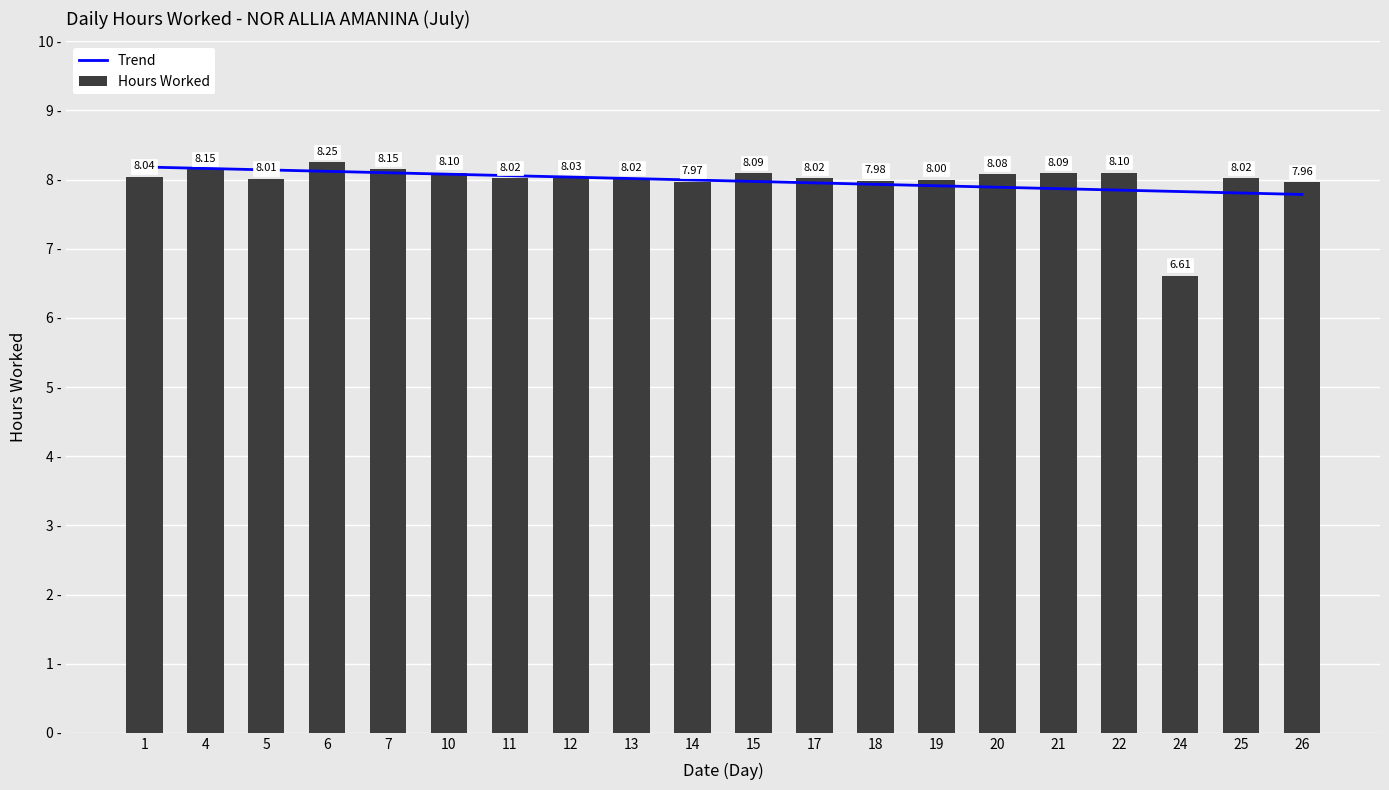

True or false: Hours Worked has a value of 8.0 at 12.

True